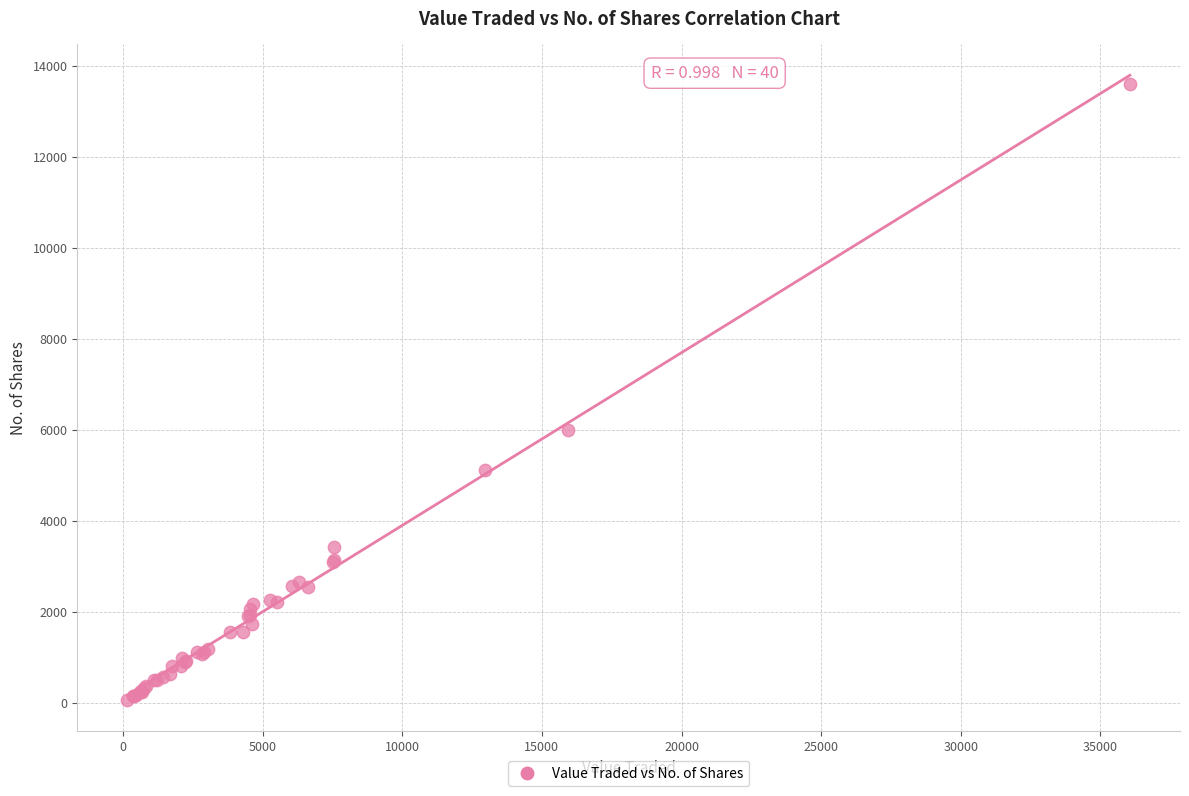

What Y value in the scatter plot is closest to 6832?

6005